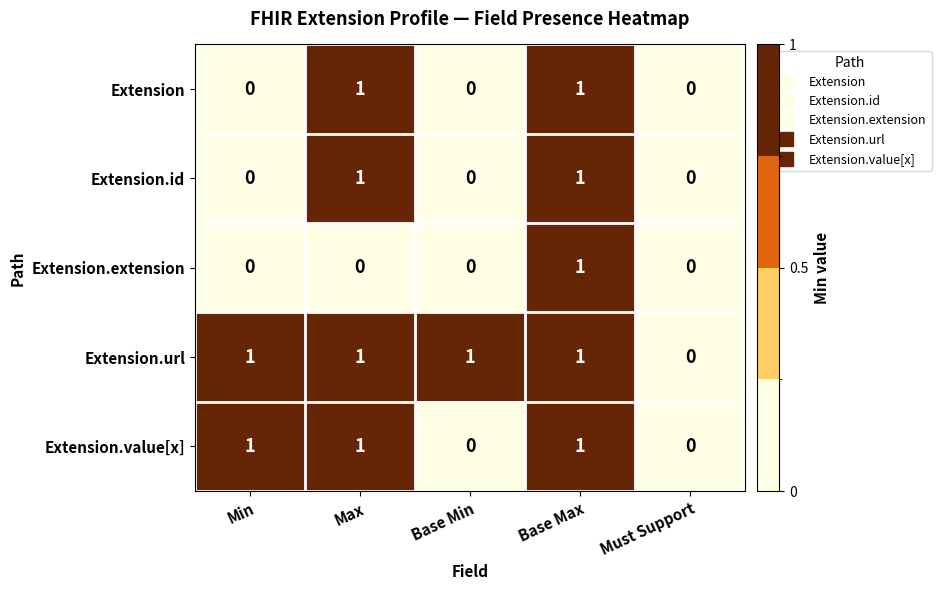

Is it true that Extension.extension equals 1 at Must Support?

False